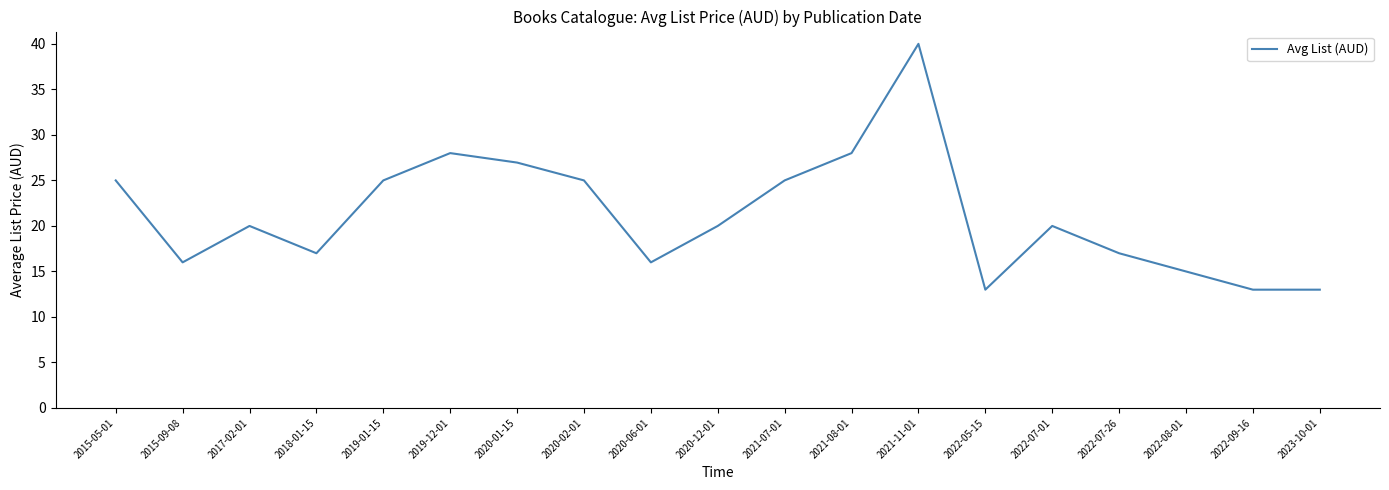

What is the sum of all values?

402.8